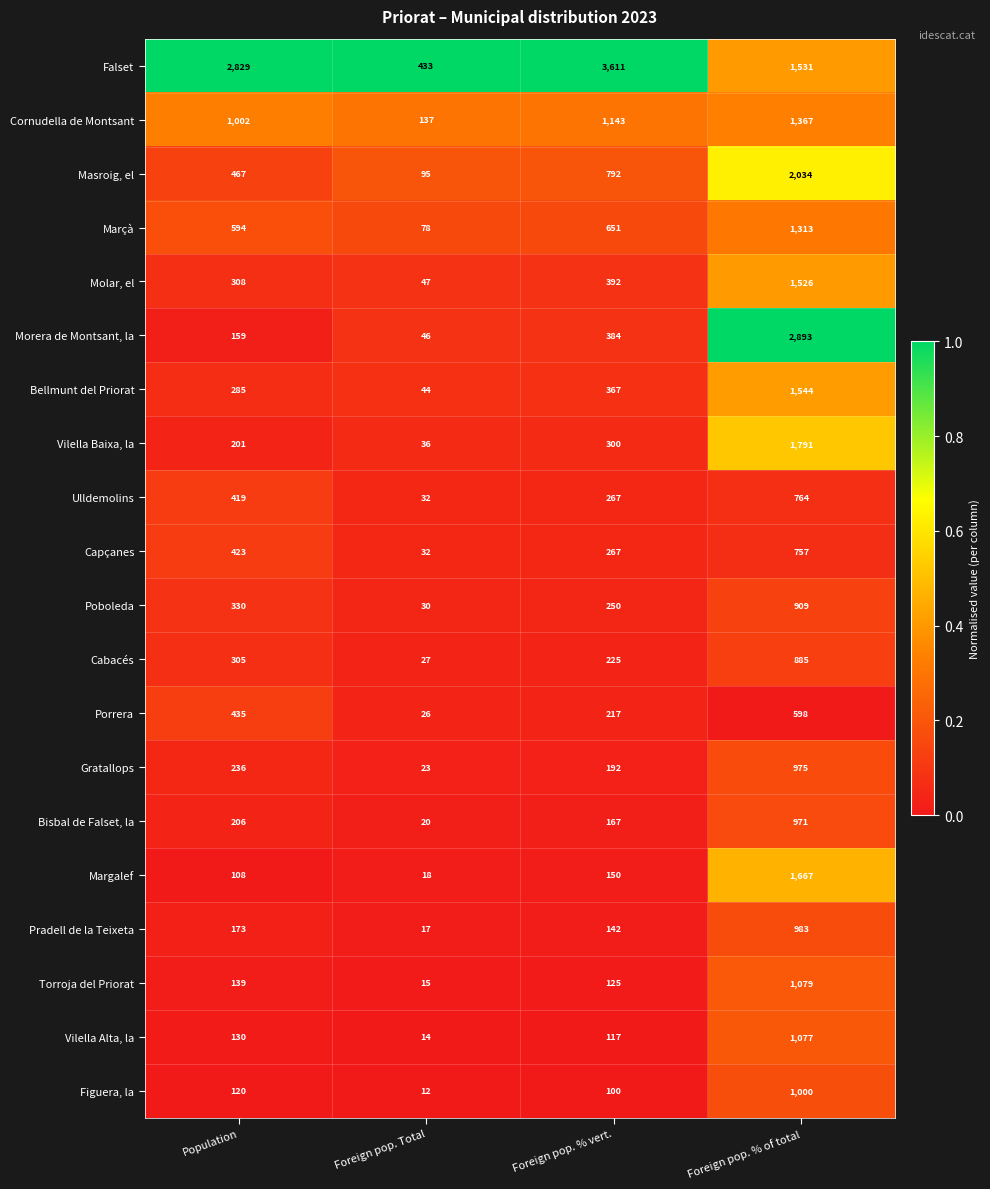

The value of Vilella Alta, la at Foreign pop. Total is 5. True or false?

False